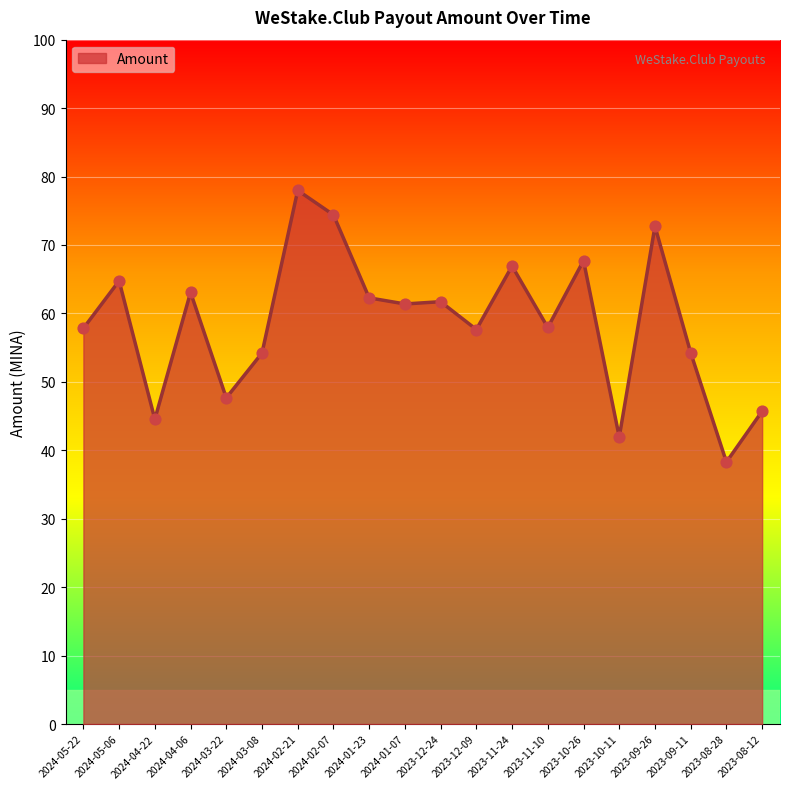

Which has a higher value, 2023-09-11 or 2023-12-24?

2023-12-24